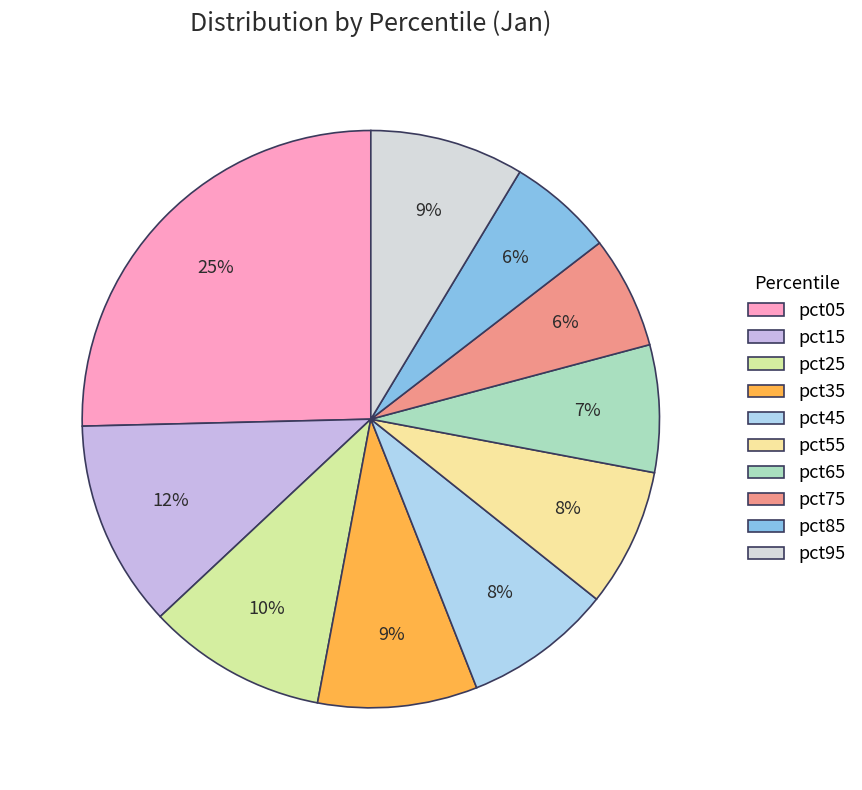

What is the smallest slice in the pie chart?

pct85